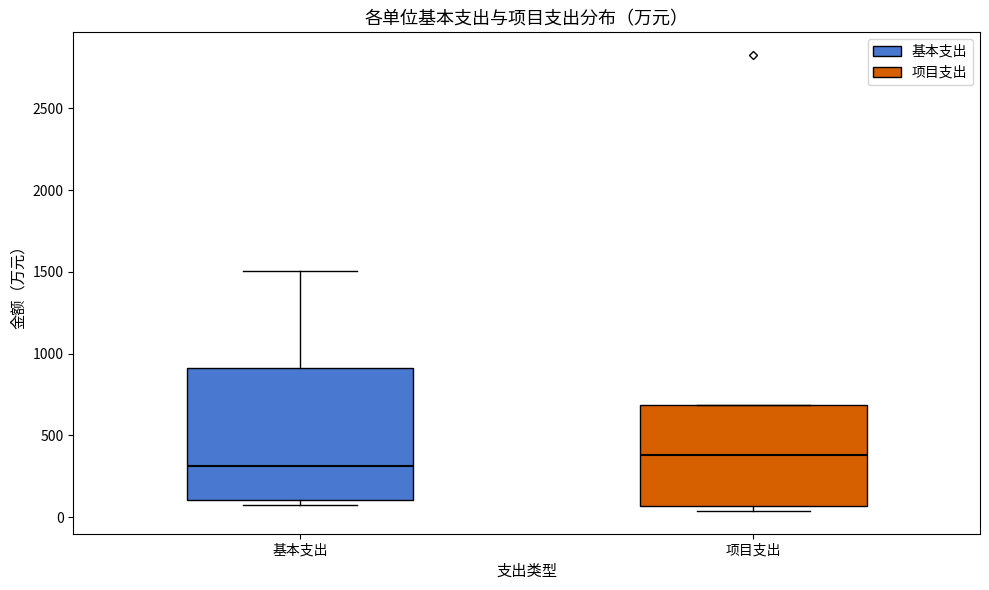

Which box has the lowest median line?

基本支出